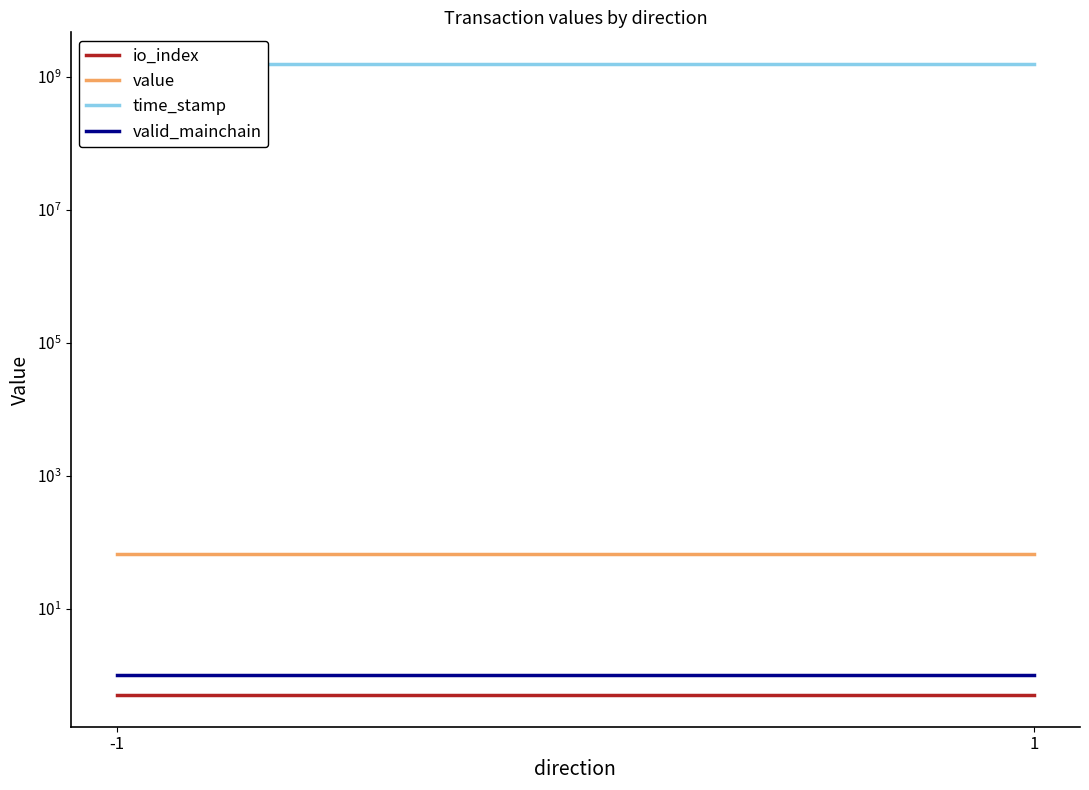

What is the approximate value of valid_mainchain at 1?

1.0